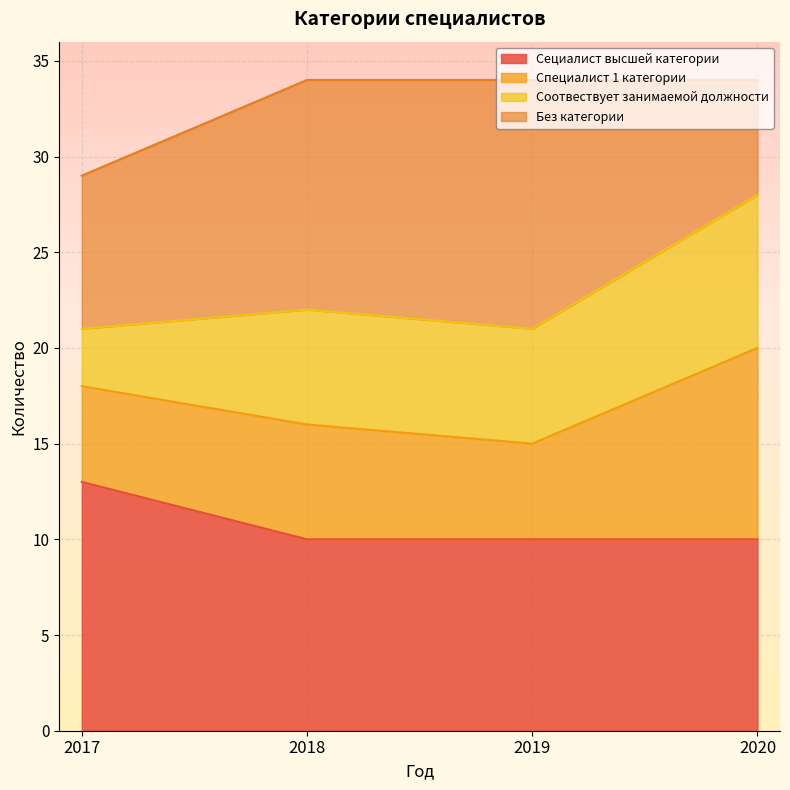

The value of Сециалист высшей категории at 2017 is 22. True or false?

False